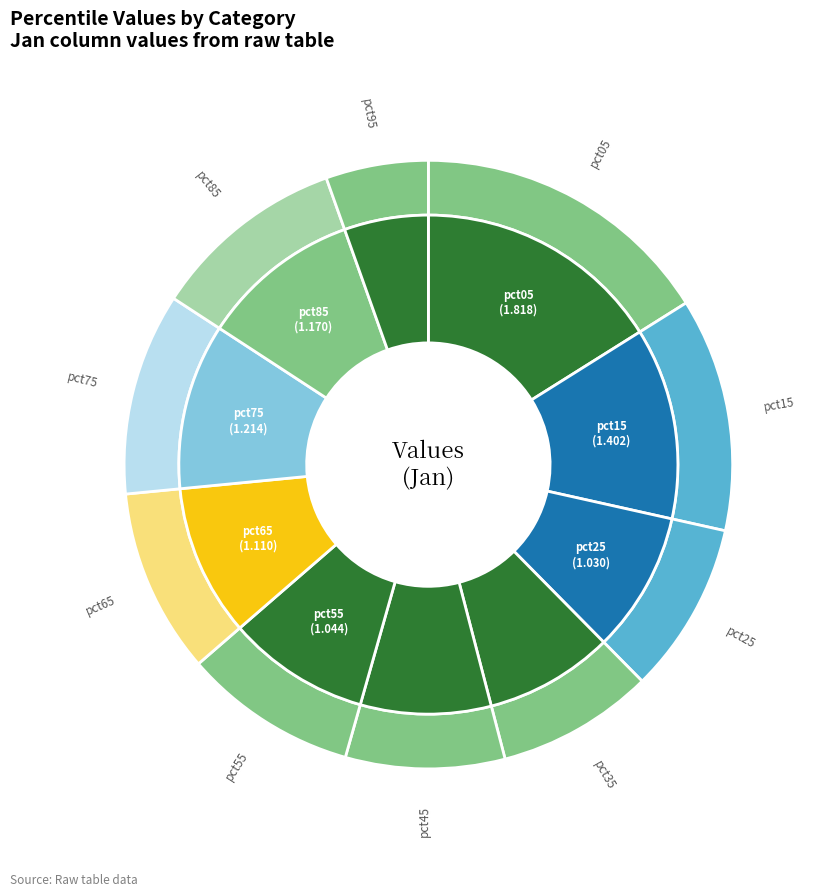

To the nearest percent, what portion does pct15 represent?

12%